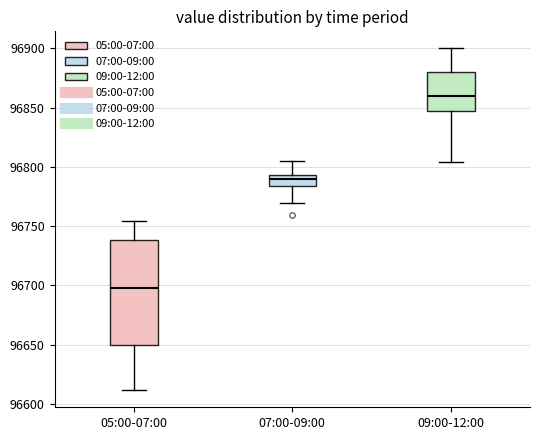

Where does the upper whisker of the box for 09:00-12:00 end on the y-axis? The values are not printed on the chart, so give them approximately, as read against the axis.

96900